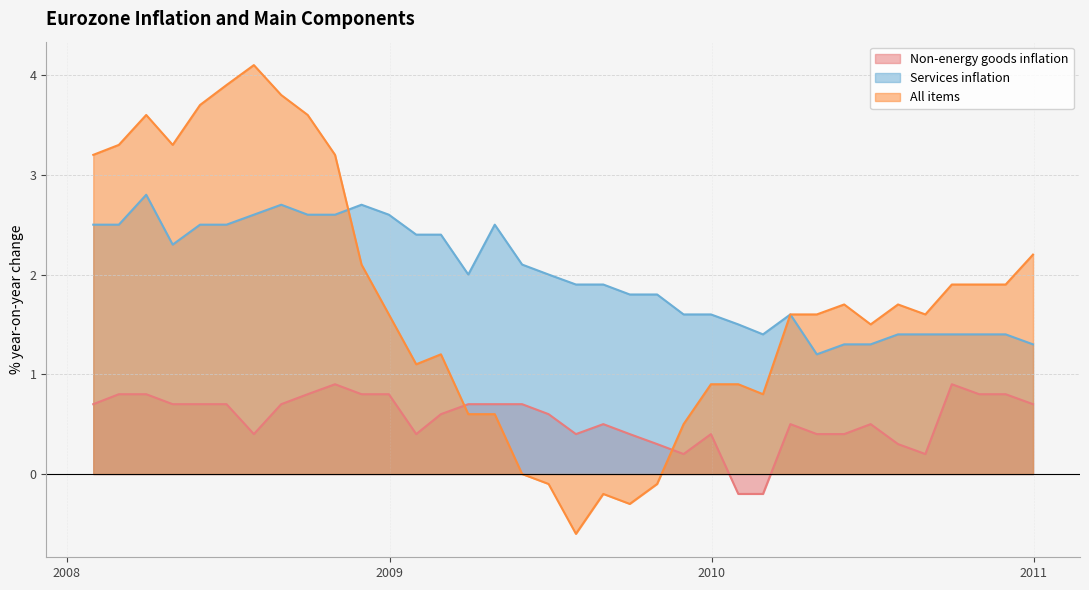

What is the highest value of the Non-energy goods inflation series?

0.9